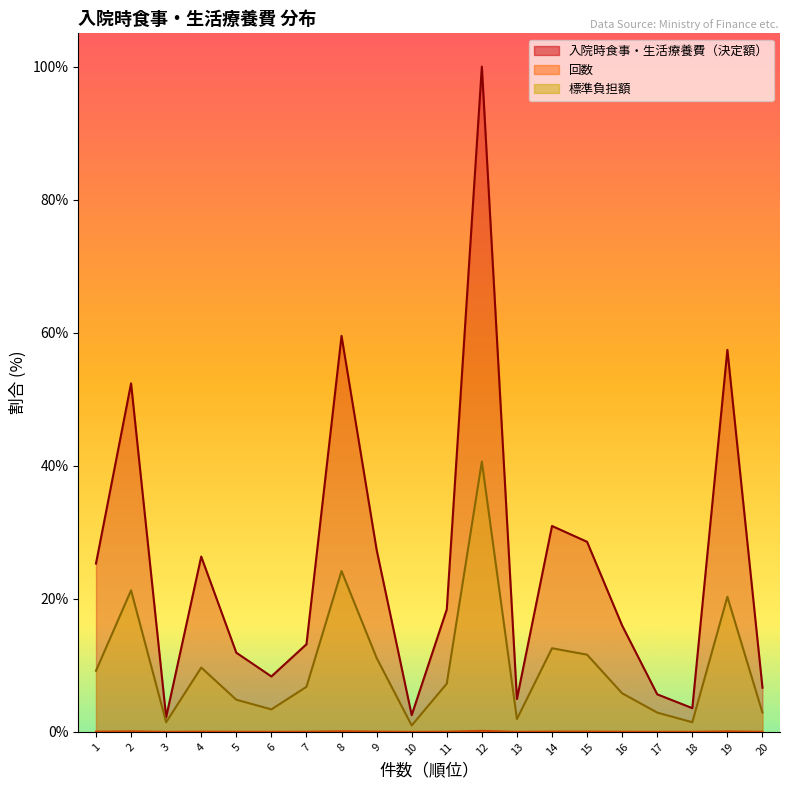

What is the average value of the 入院時食事・生活療養費（決定額） series?

25.1